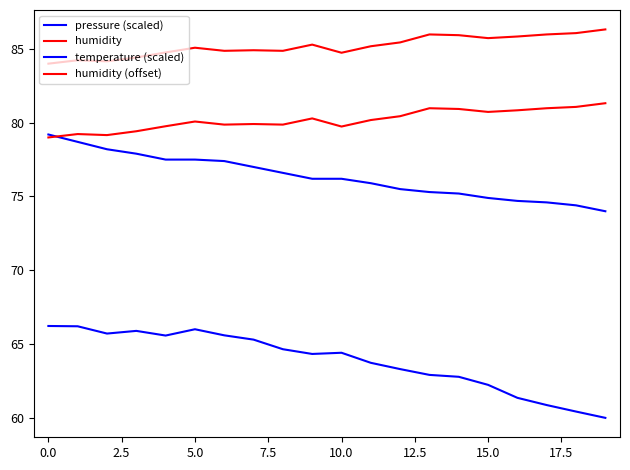

Does the chart display data point markers on the line(s)?

No